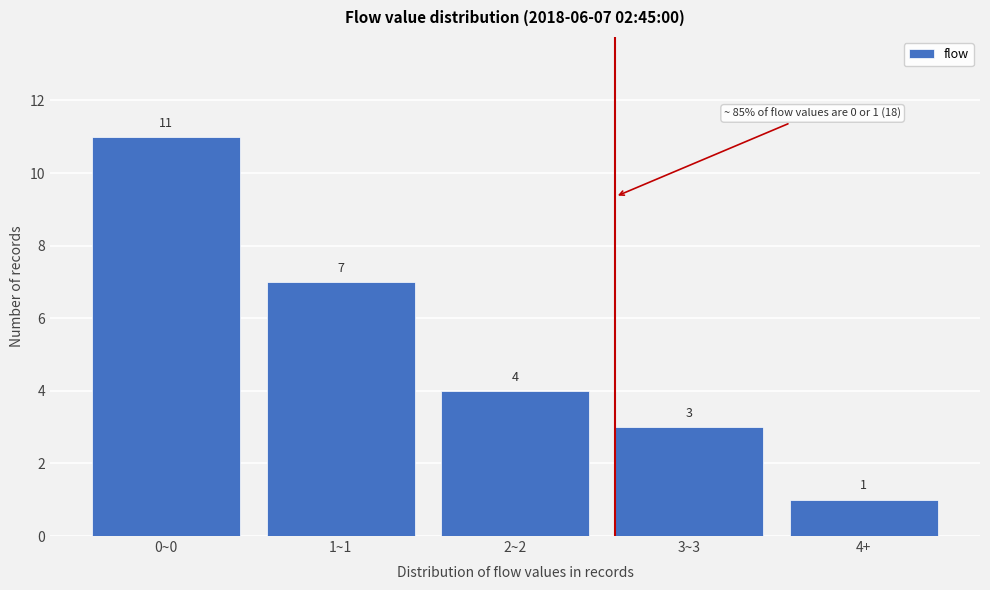

Reading left to right, what are all the values shown in this chart?

11	7	4	3	1